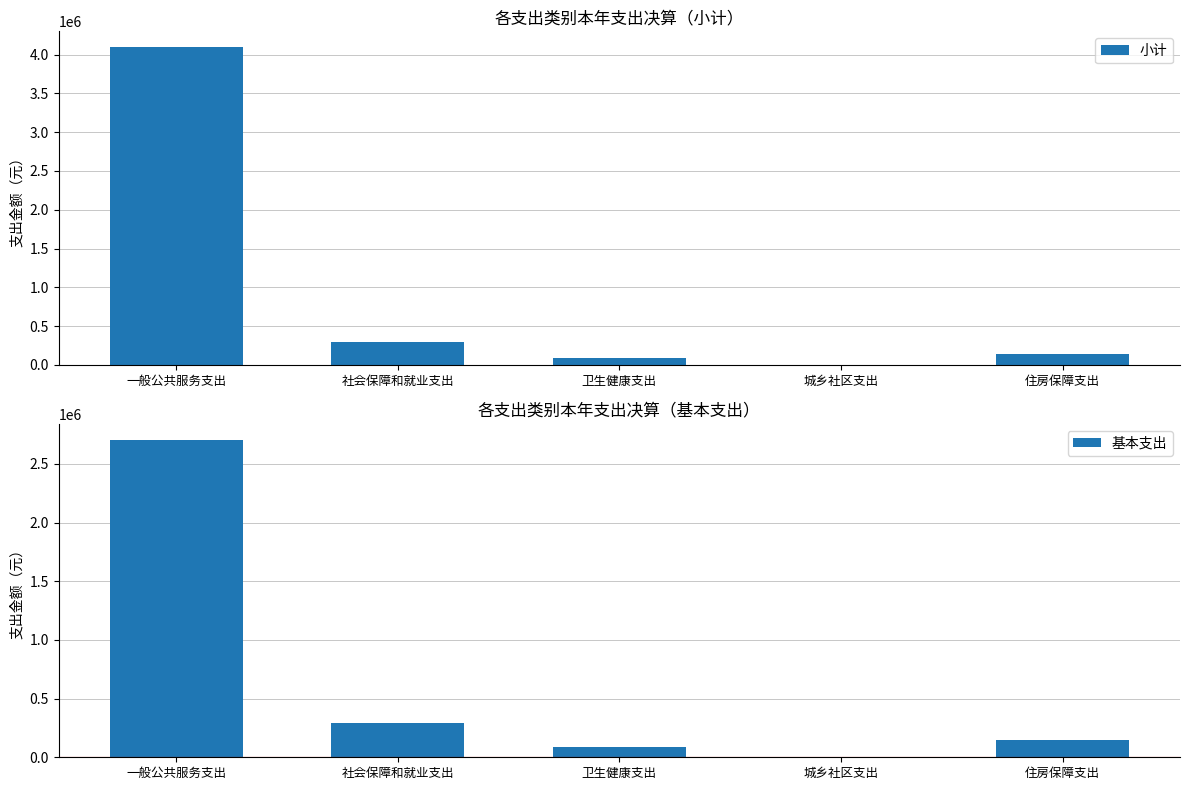

What is the sum of all 基本支出 values?

3233844.1